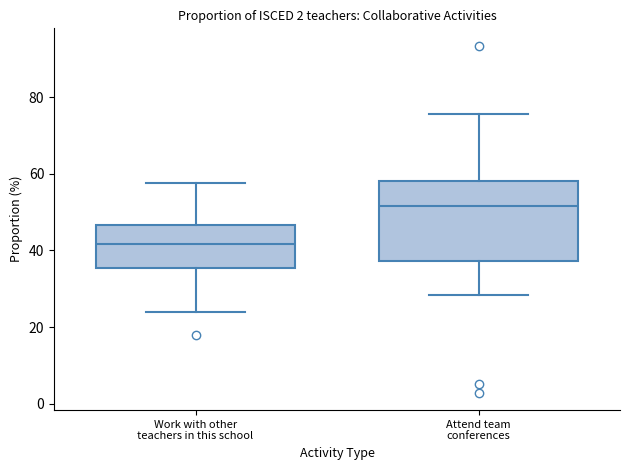

Which box is the tallest, from its lower edge to its upper edge?

Attend team conferences